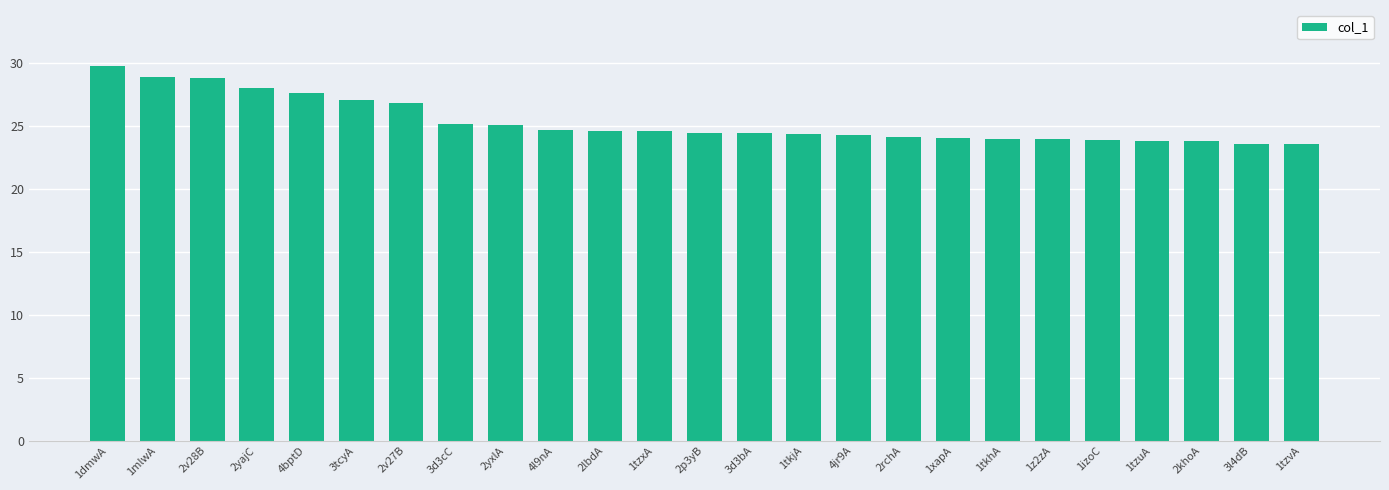

What is the difference between the second highest and minimum values?

5.3